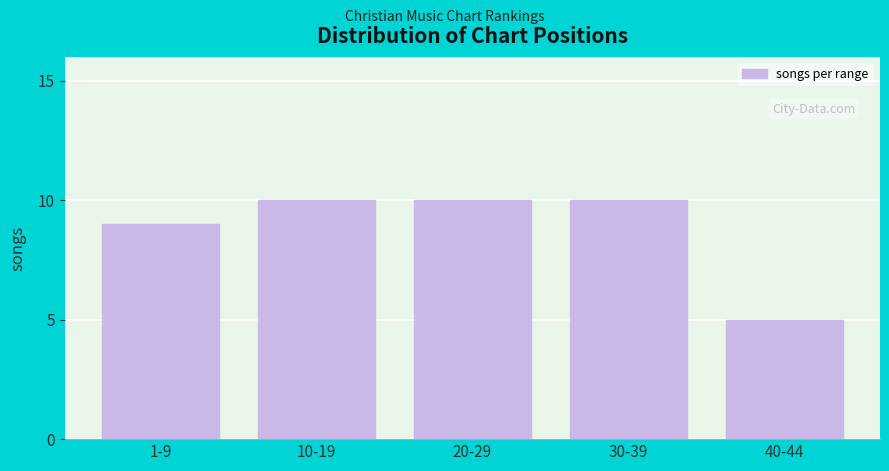

Reading left to right, extract all data points from this chart.

1-9=9	10-19=10	20-29=10	30-39=10	40-44=5